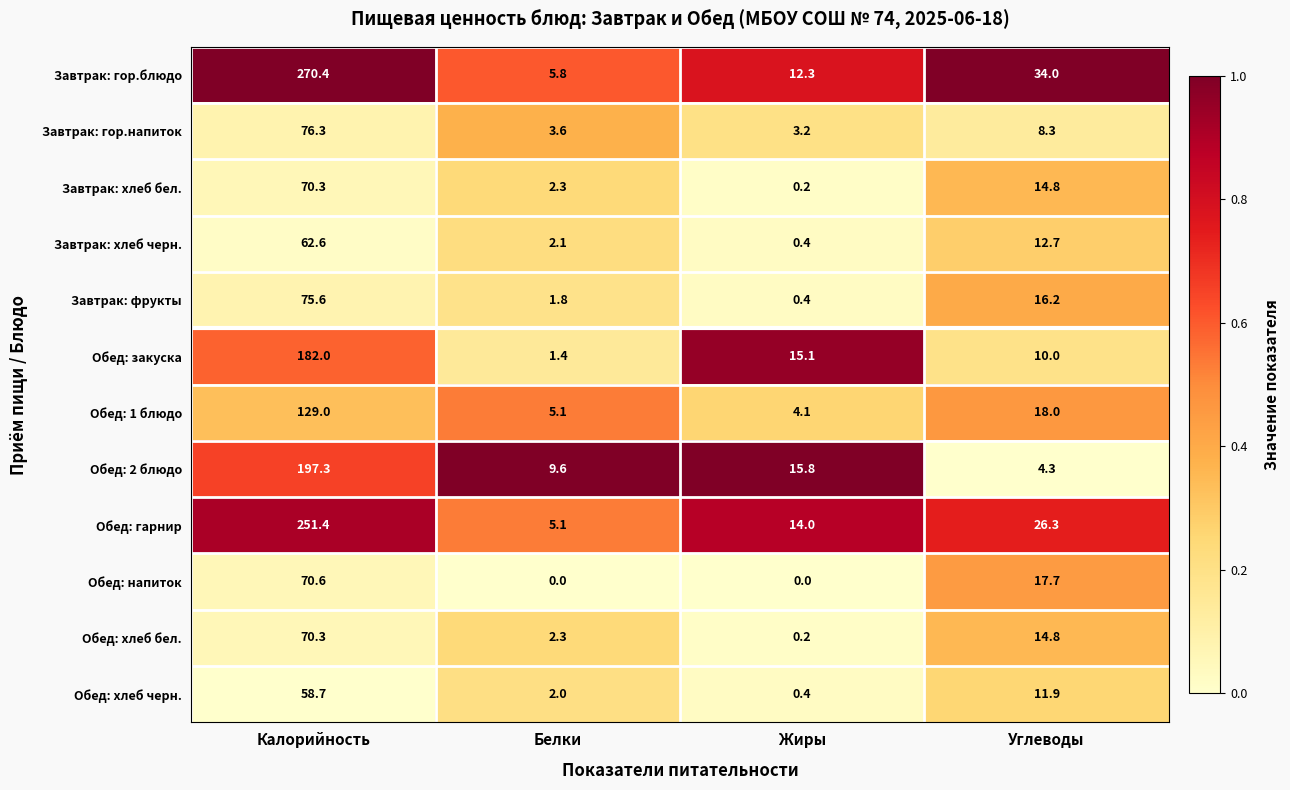

What is the average value of the Обед: хлеб бел. series?

21.9